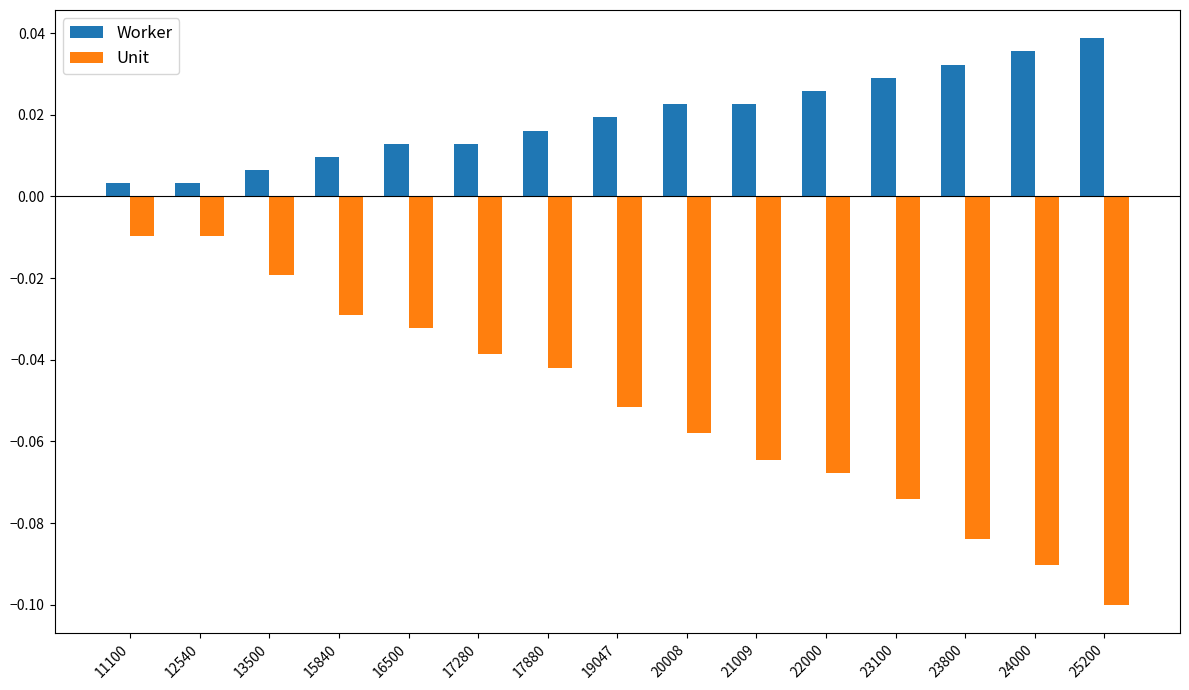

Rank the series by their average value, from highest to lowest.

Worker, Unit